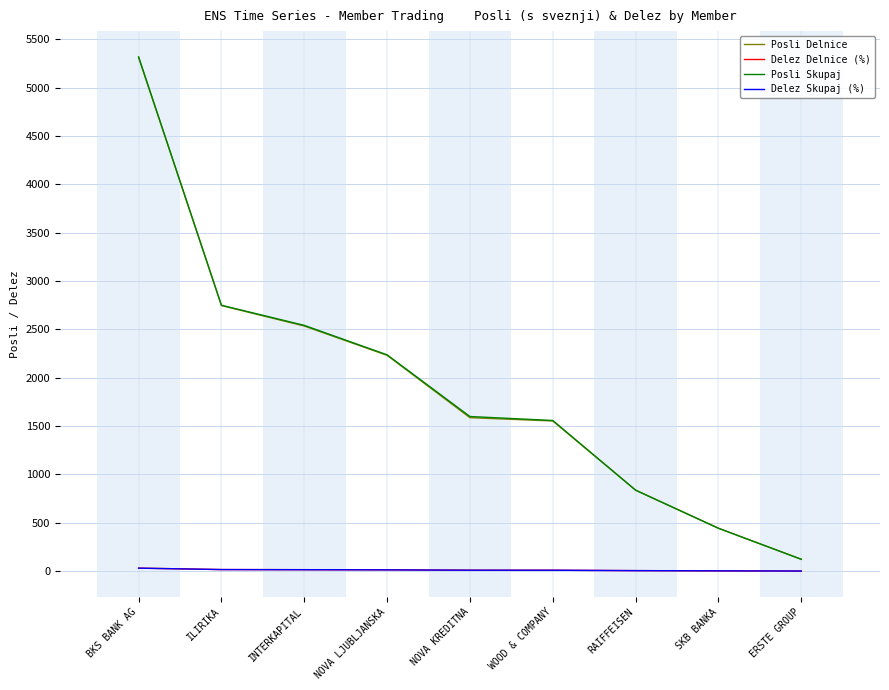

What is the difference between the second highest and minimum values in the Delez Skupaj (%) series?

15.1